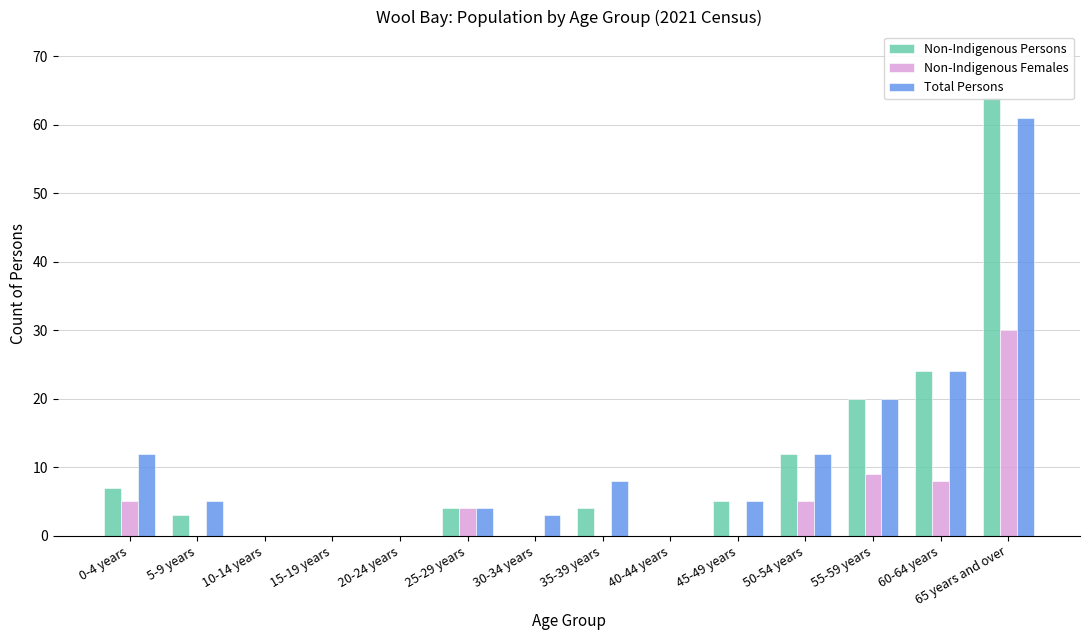

What is the sum of all Non-Indigenous Persons values?

143